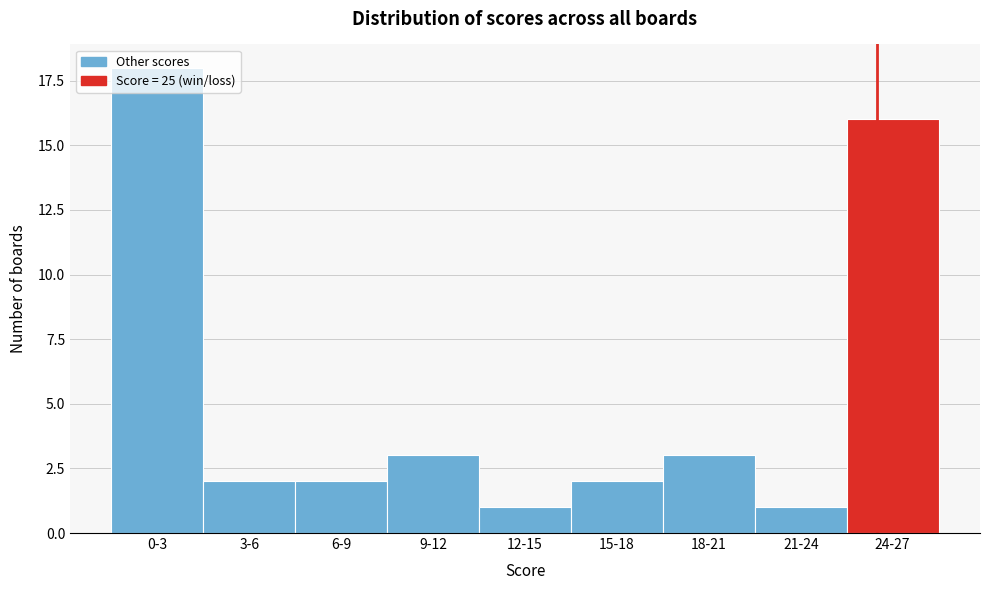

What is the label of the 4th bar from the right?

15-18